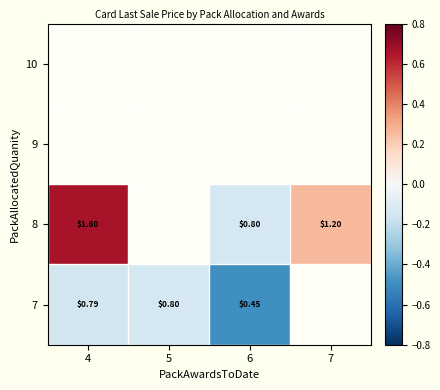

The value of 7 at 5 is -0.1. True or false?

False